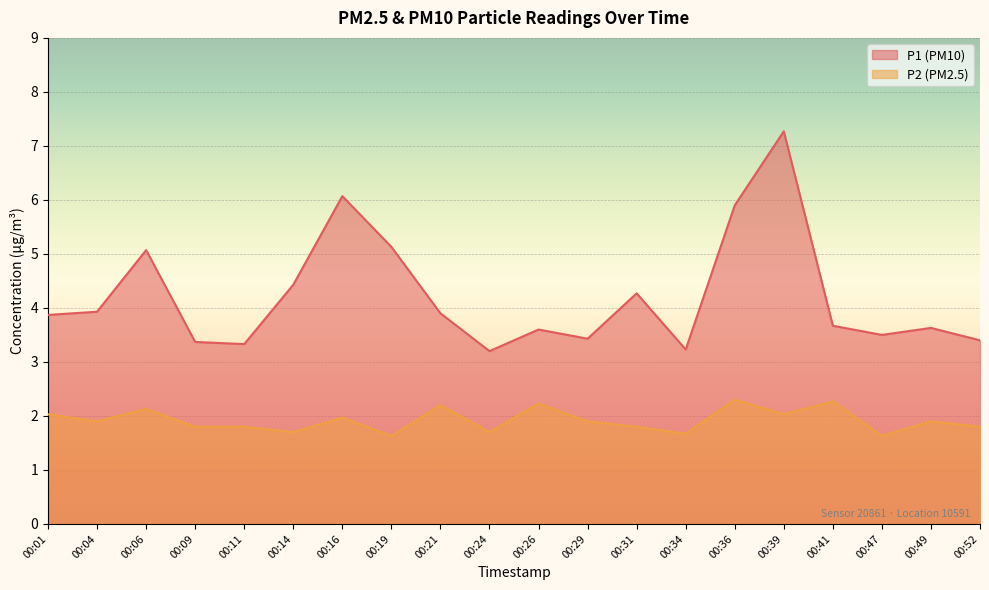

Which has a higher value, 00:39 or 00:24?

00:39